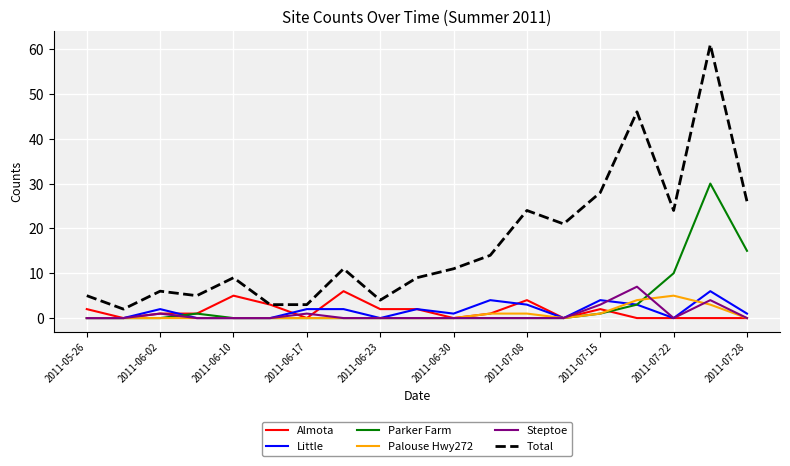

Which series has the widest spread of values?

Total